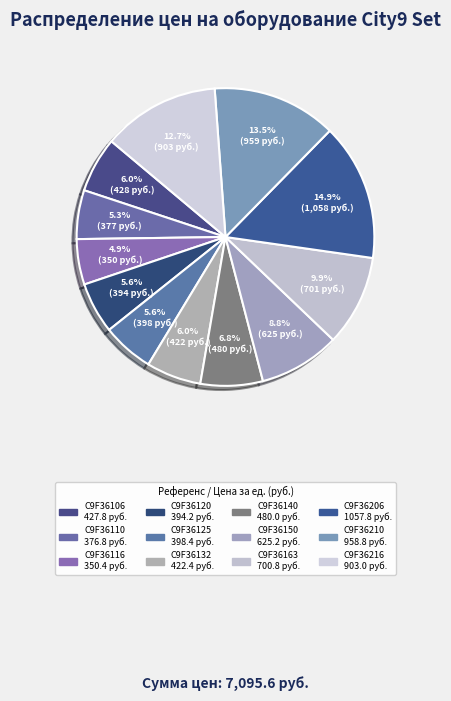

To the nearest percent, what is the combined percentage of C9F36132 and C9F36163?

16%